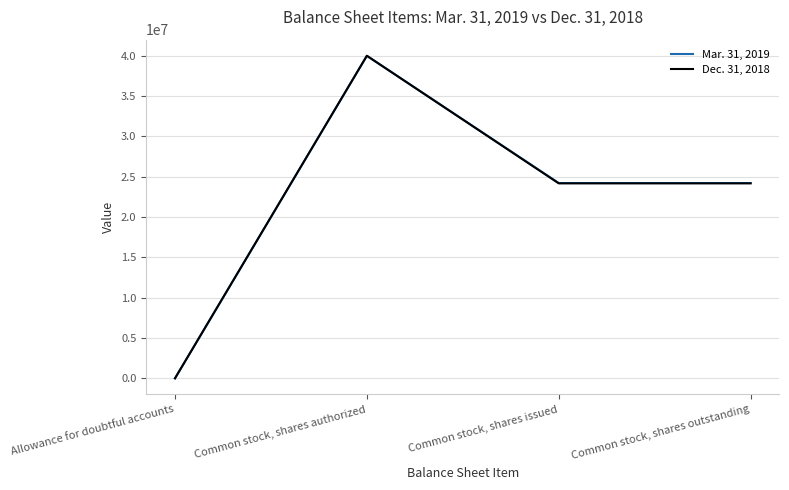

Which series changed the most between Common stock, shares authorized and Common stock, shares outstanding?

Dec. 31, 2018